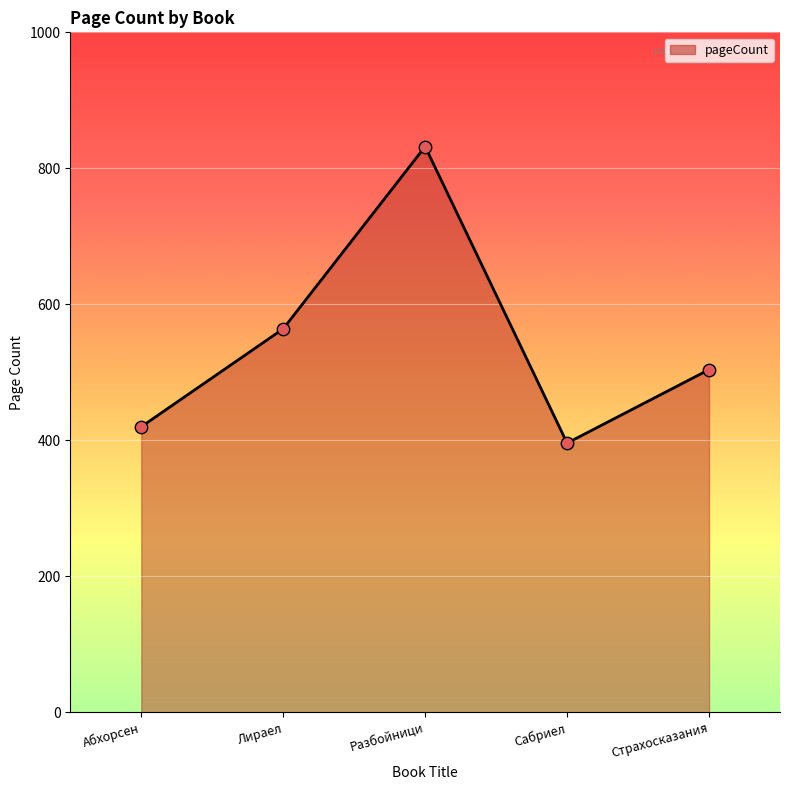

Between Лираел and Страхосказания, which is larger?

Лираел